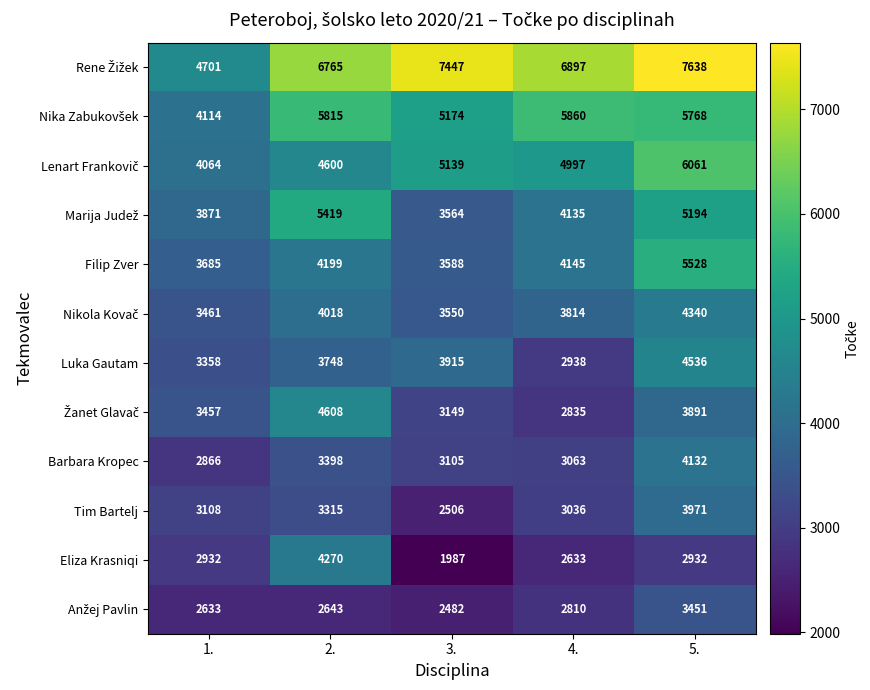

How many distinct data groups are displayed?

12